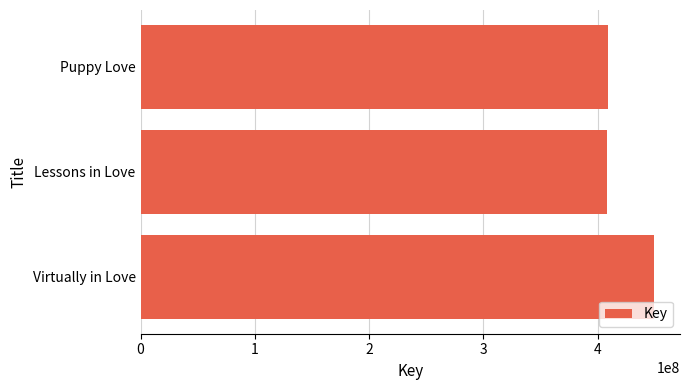

How many distinct data groups are displayed?

1